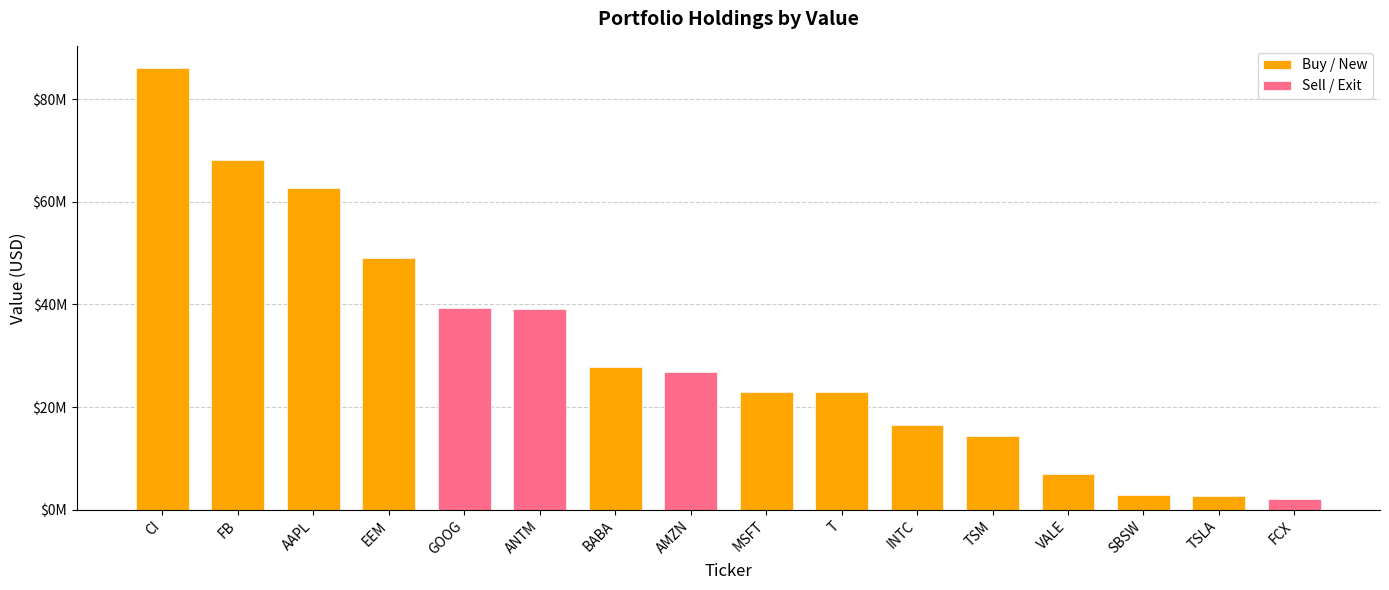

List the series in order of their overall mean, highest first.

Buy / New, Sell / Exit